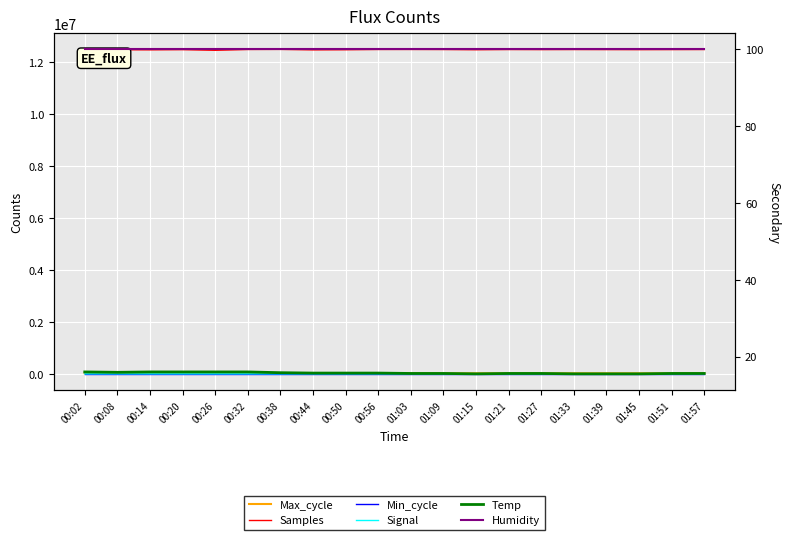

What is the difference between the maximum and minimum values in the Max_cycle series?

500.0